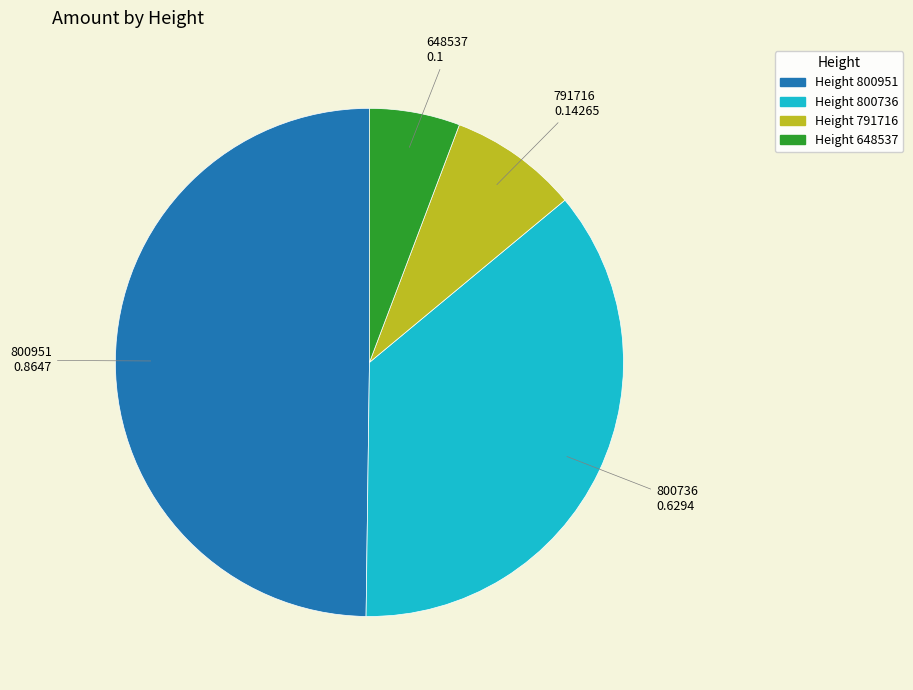

Count the number of slices in the pie.

4